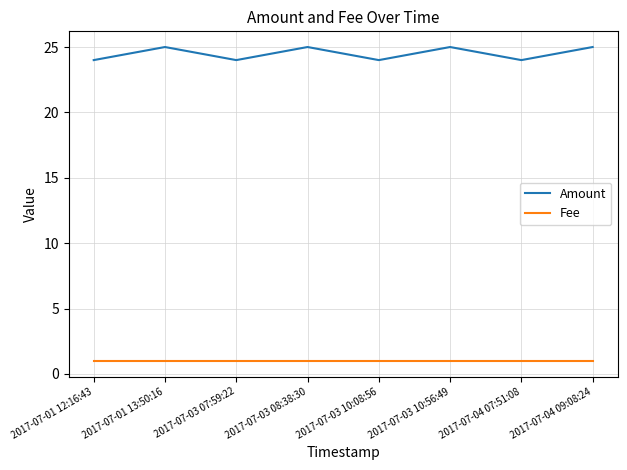

What is the spread (max minus min) of values at 2017-07-01 13:50:16?

24